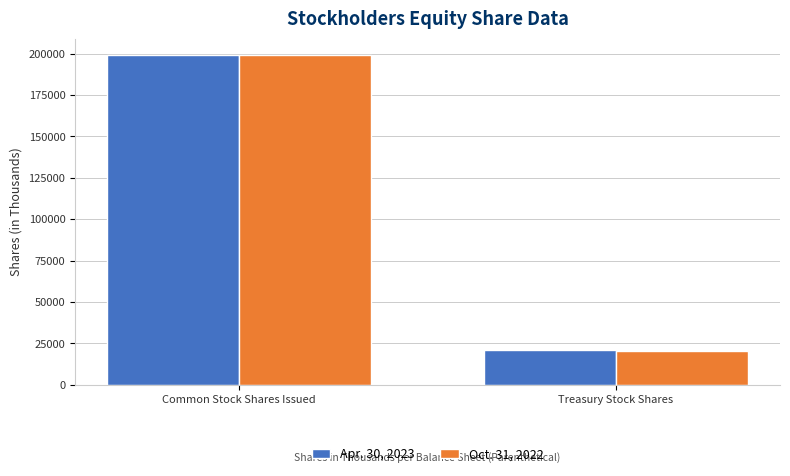

What is the difference between the maximum and minimum values in the Apr. 30, 2023 series?

177800